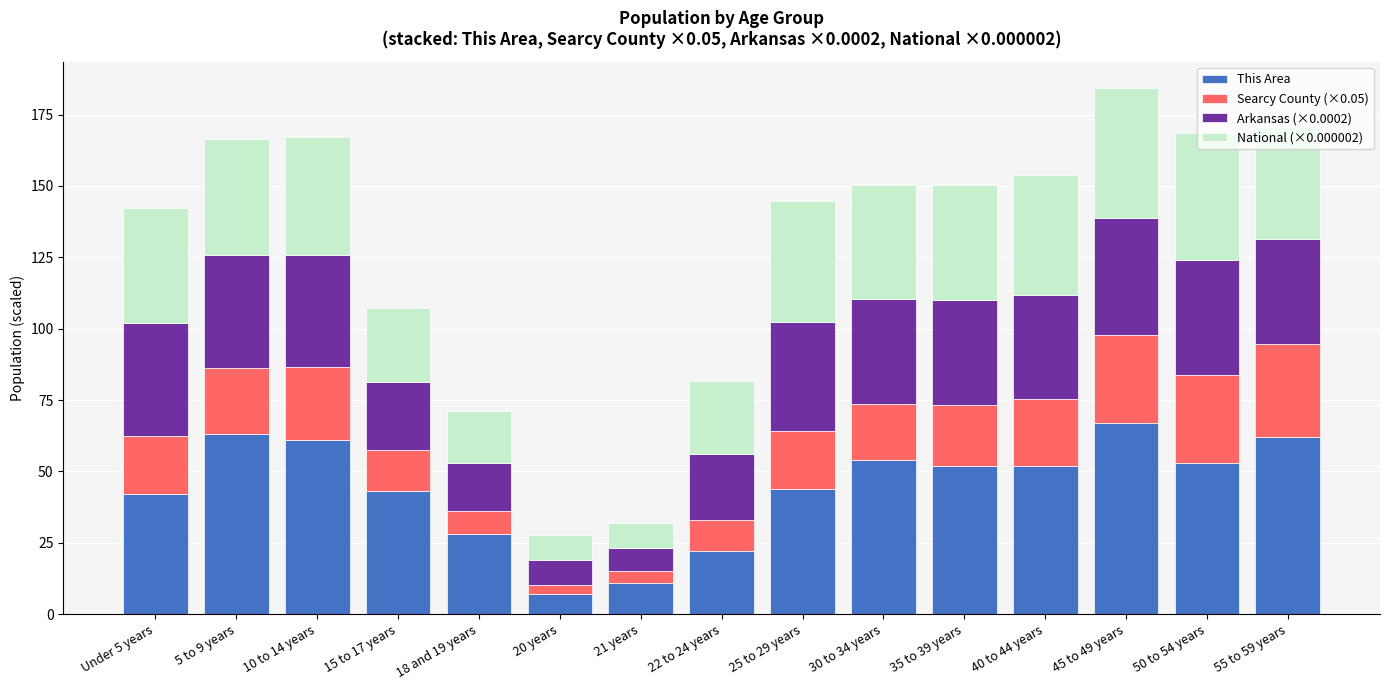

What is the difference between the second highest and second lowest values in the This Area series?

52.0